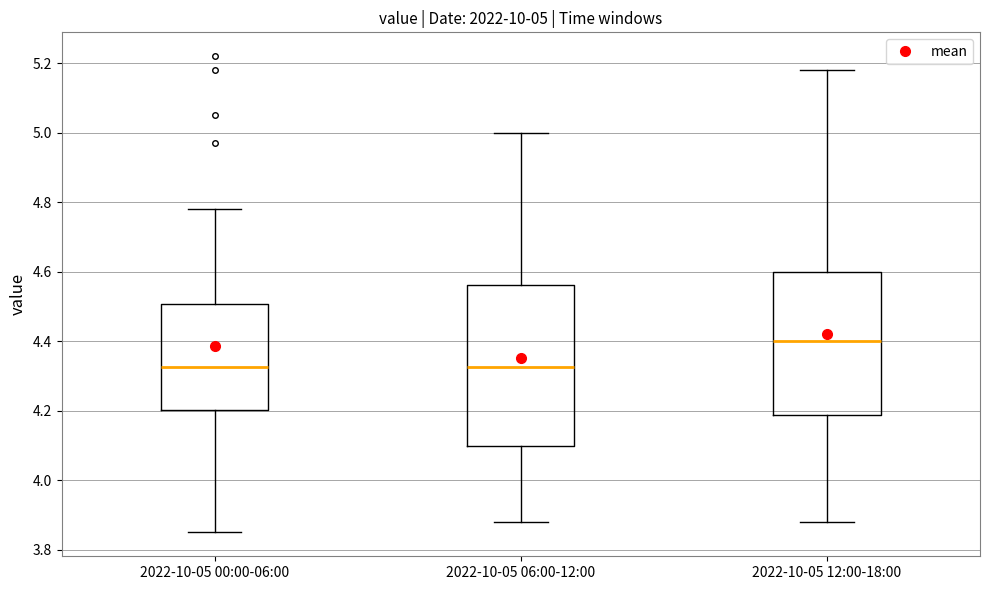

Comparing the boxes themselves (not the whiskers), which one is the tallest?

2022-10-05 06:00-12:00